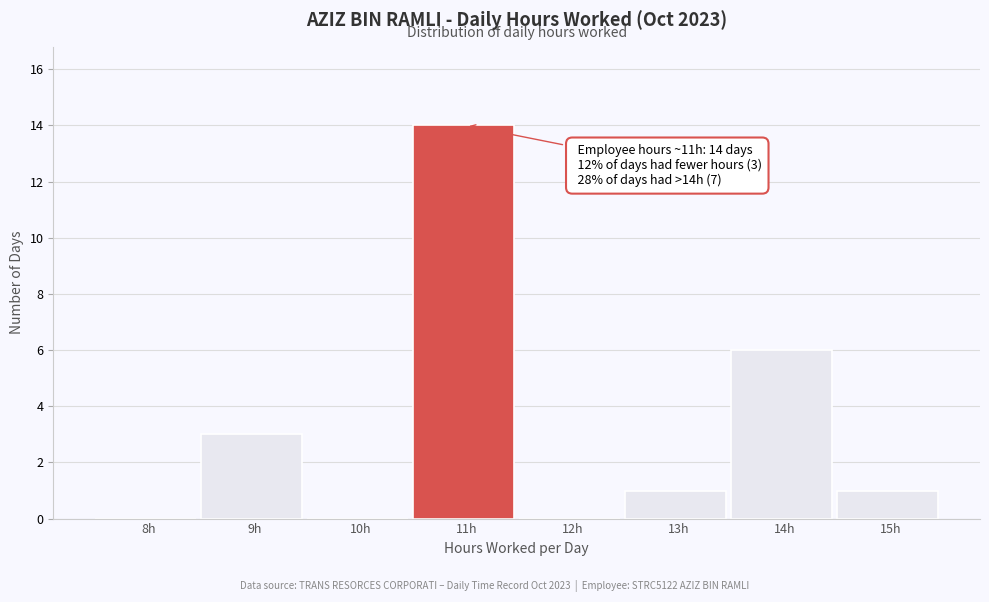

Reading right to left, transcribe all the data shown in this chart.

15h=1	14h=6	13h=1	12h=0	11h=14	10h=0	9h=3	8h=0